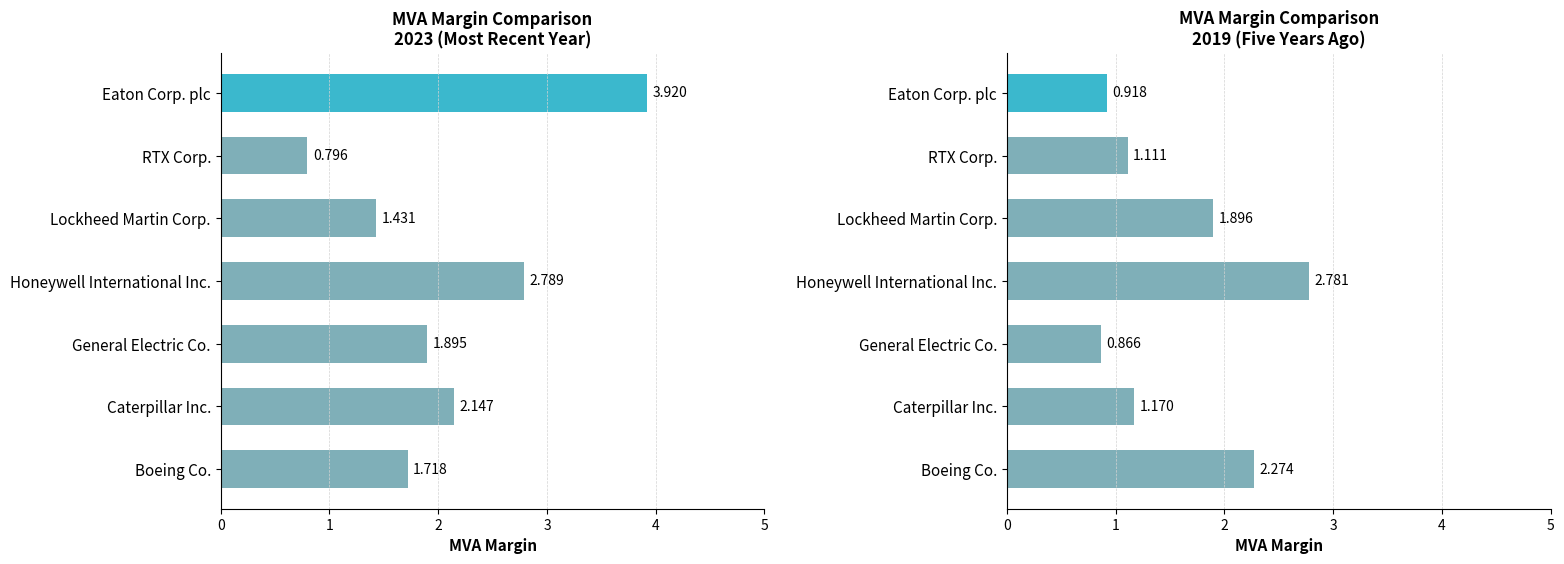

What is the value of the MVA Margin 2019 bar at the 5th from the left?

1.9